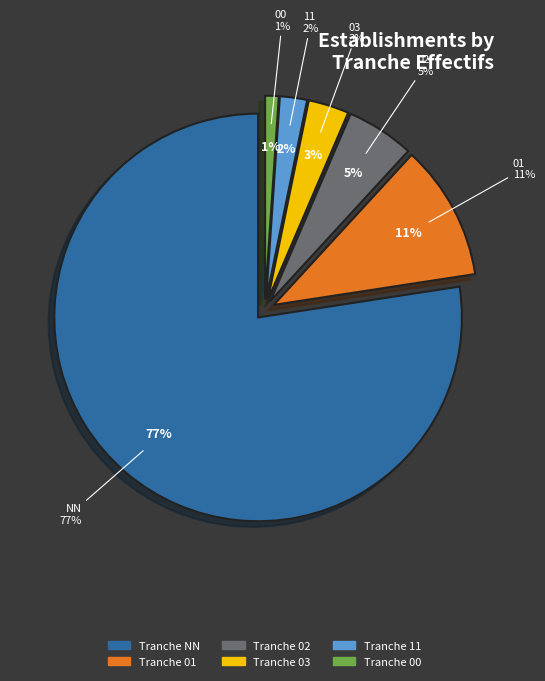

Between 11 and 03, which is larger?

03